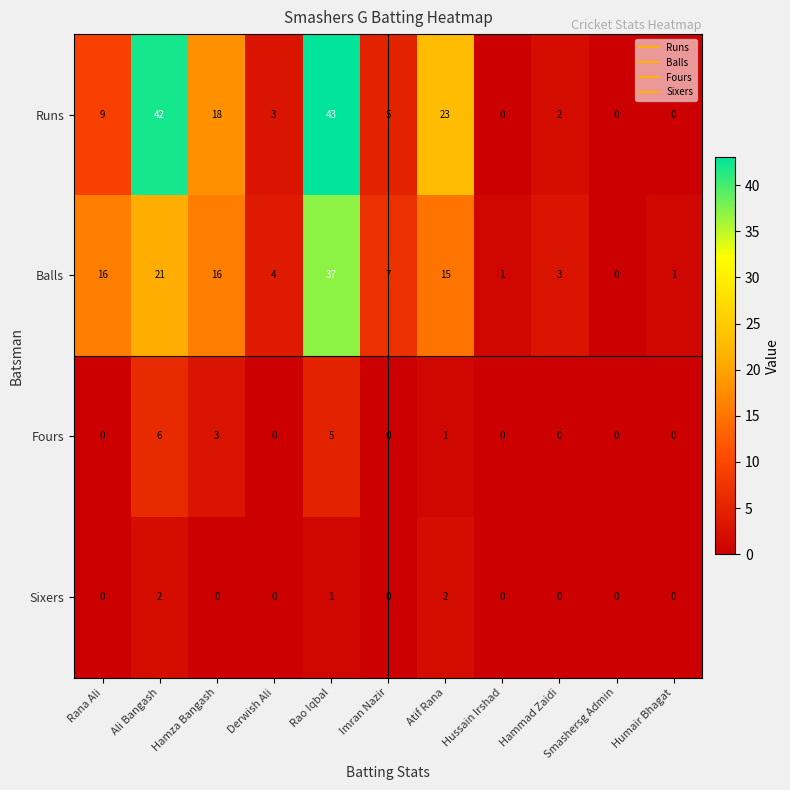

What is the difference between the maximum and minimum values in the Runs series?

43